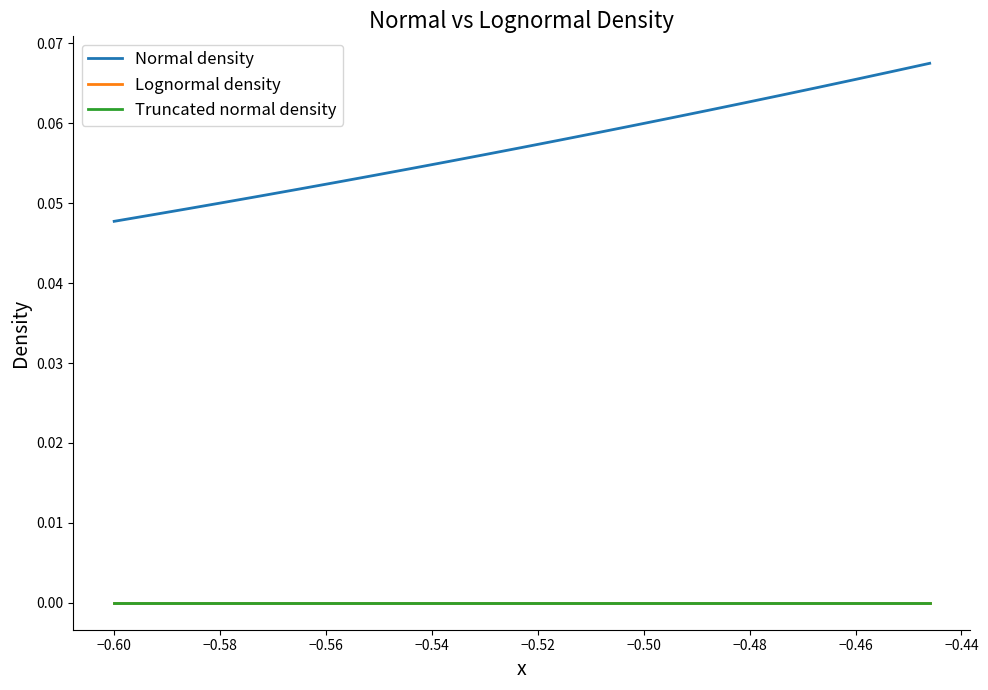

True or false: Lognormal density and Truncated normal density cross at least once.

False